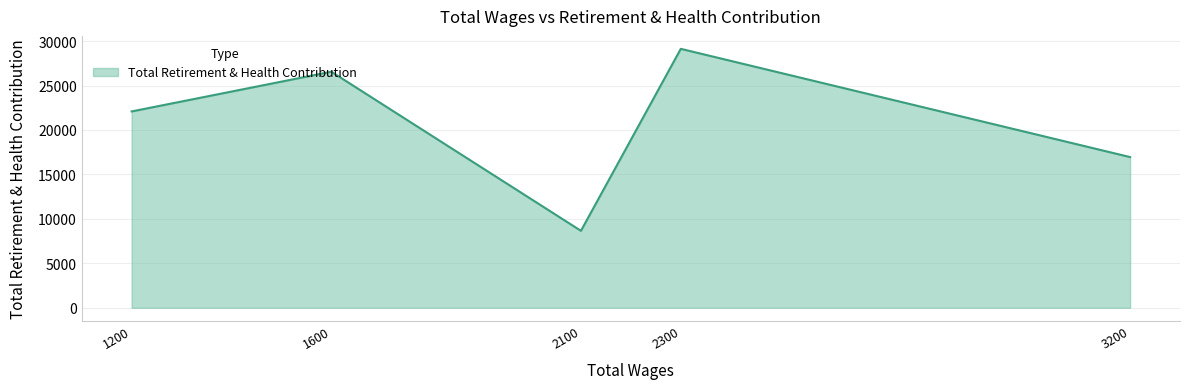

How many interior local peaks (higher than both neighbors) does the data have?

2